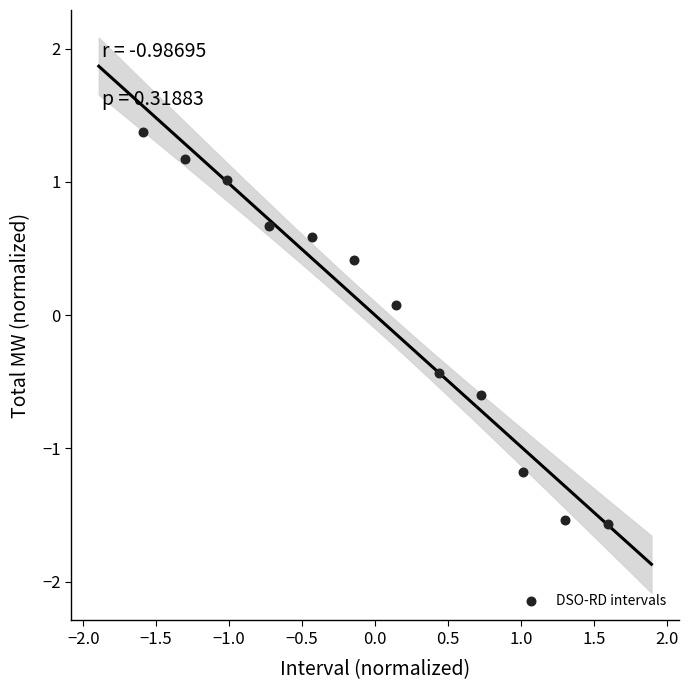

What is the range of X values (max minus min)?

3.2